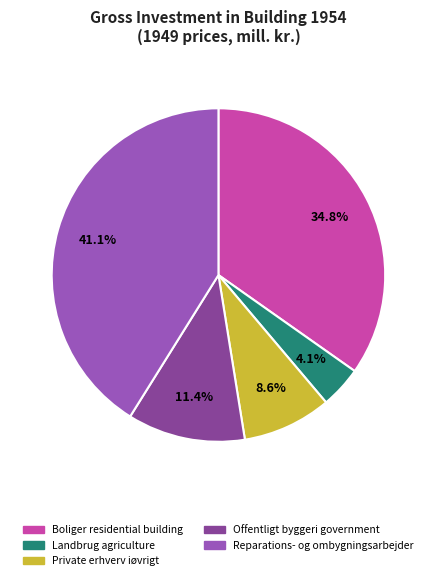

How many slices are in this pie chart?

5